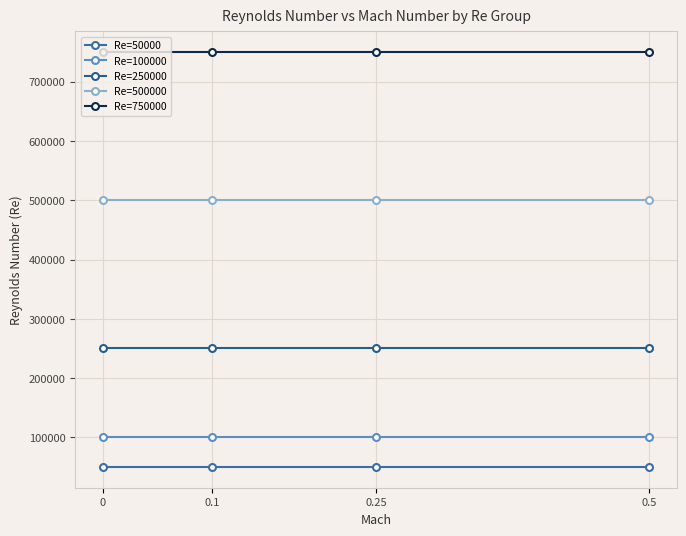

What is the label of the 1st point from the right?

0.5